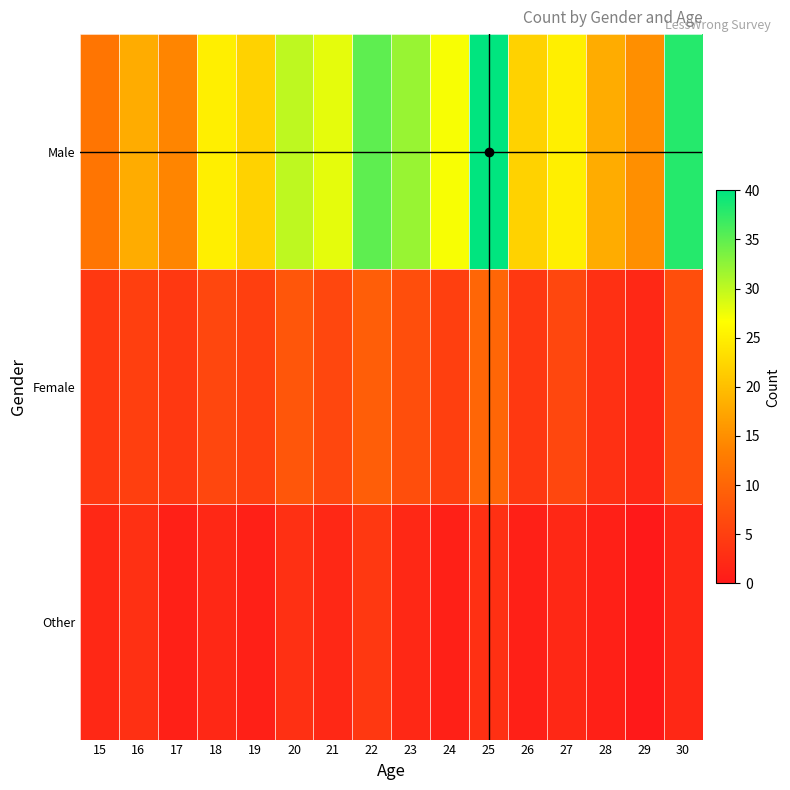

Reading right to left, transcribe all the data shown in this chart.

Male: 30=38	29=15	28=18	27=25	26=22	25=40	24=27	23=32	22=35	21=28	20=30	19=22	18=25	17=14	16=18	15=12
Female: 30=7	29=2	28=3	27=6	26=4	25=10	24=5	23=7	22=9	21=6	20=8	19=5	18=6	17=4	16=5	15=4
Other: 30=2	29=0	28=1	27=2	26=1	25=3	24=1	23=2	22=4	21=2	20=3	19=1	18=2	17=1	16=3	15=2